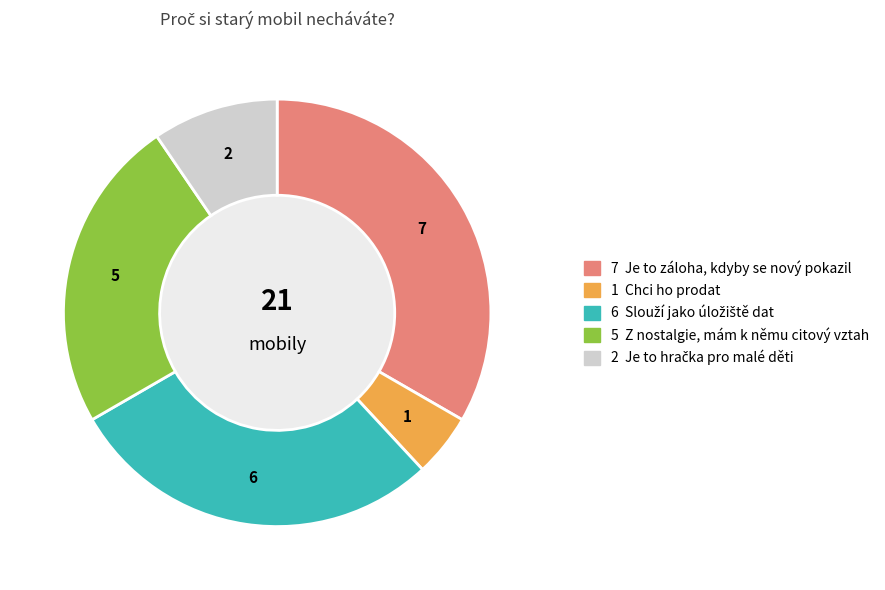

Is there any slice that represents more than half of the pie?

No